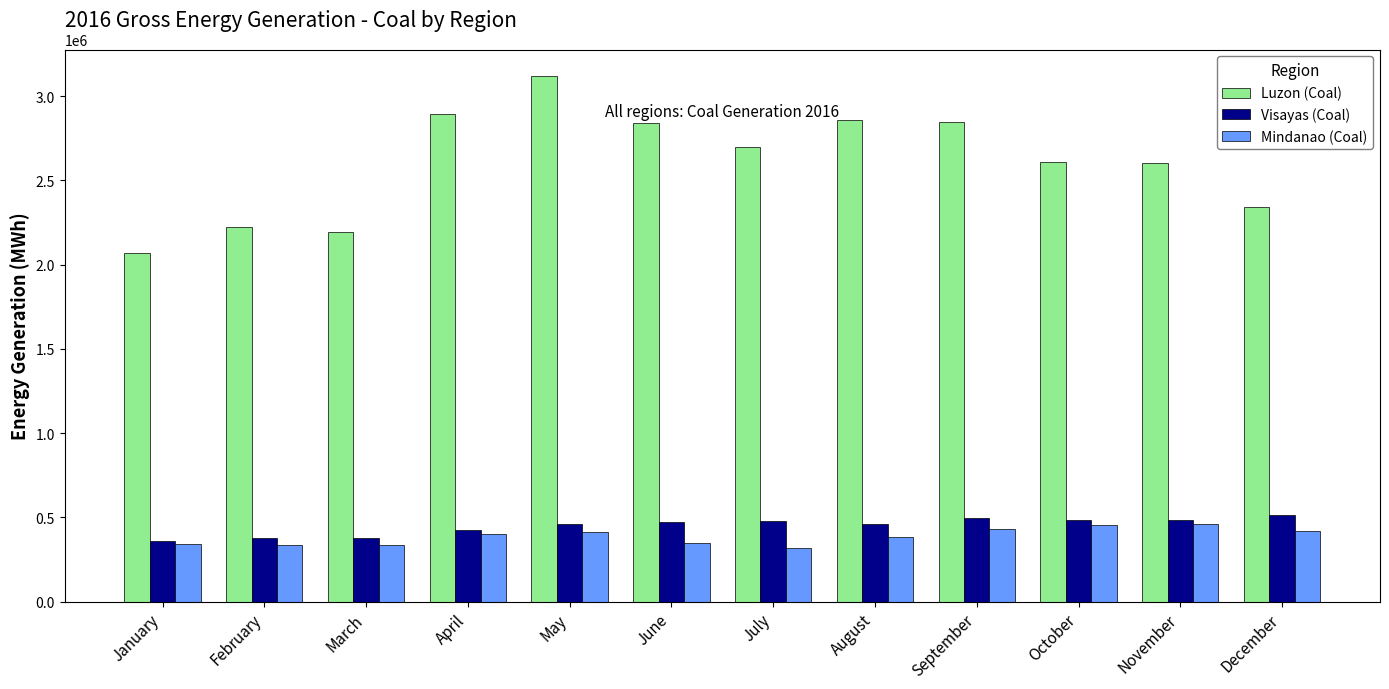

Does the chart contain stacked bars?

No